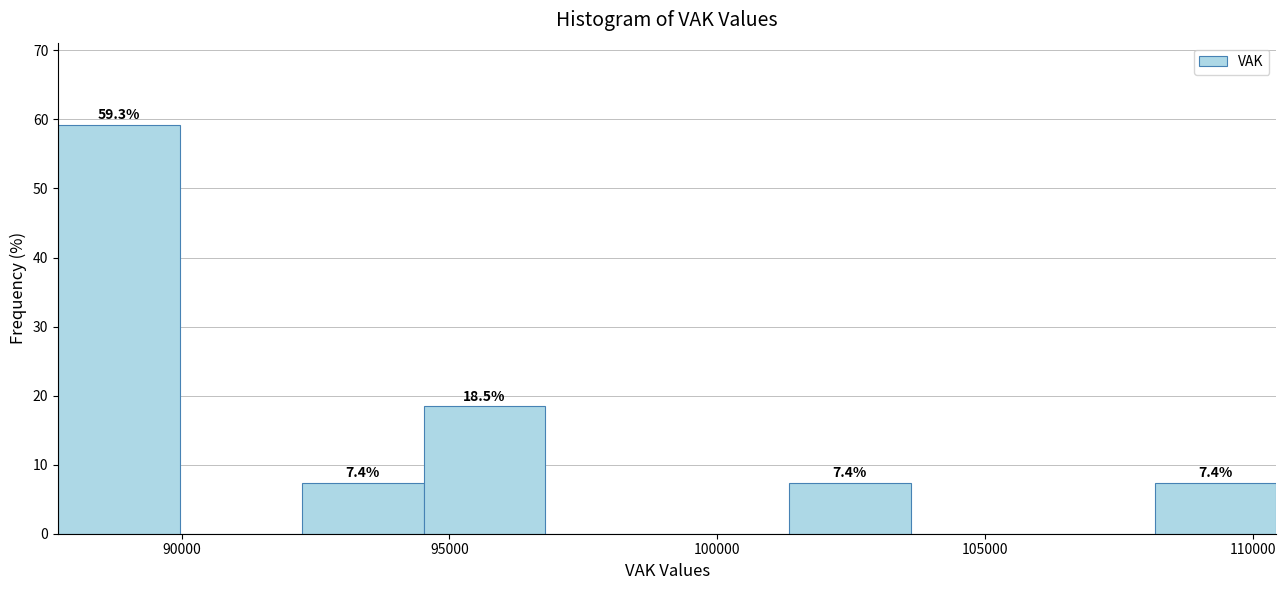

Which range on the x-axis has the tallest bar?

87500 to 90000